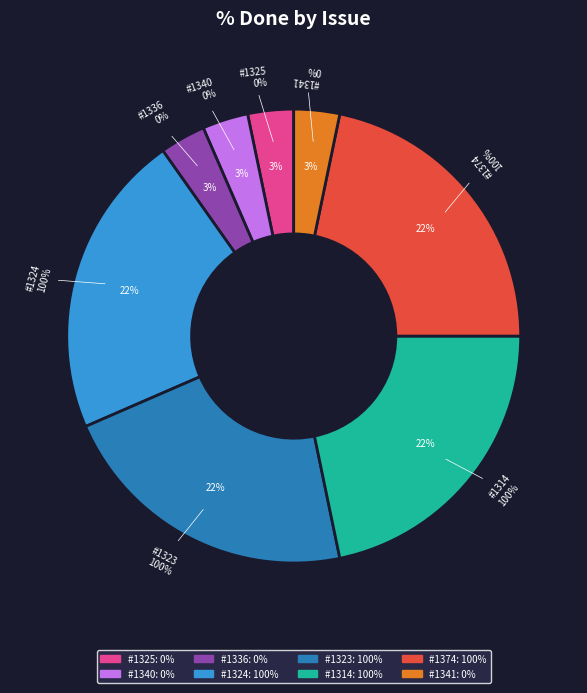

What is the smallest slice in the pie chart?

1325